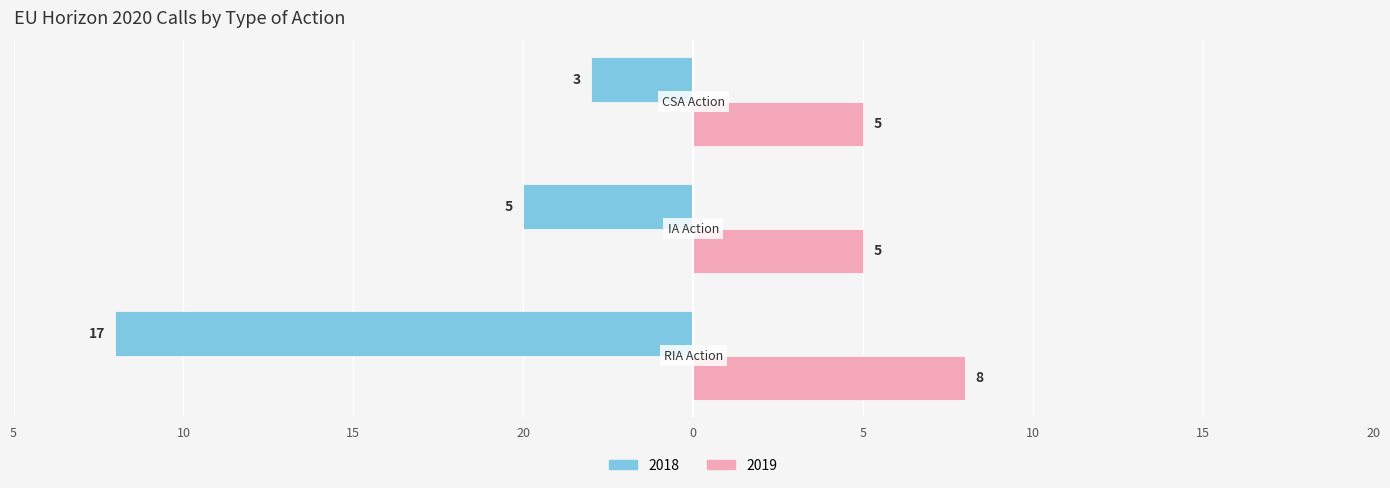

At which label does 2019 reach its peak?

RIA Research and Innovation action